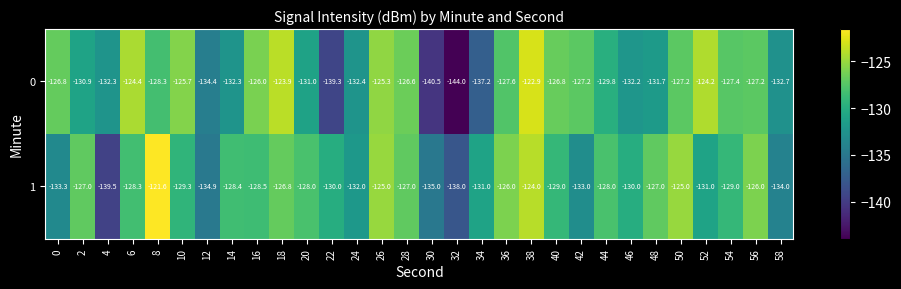

What is the lowest value of the 0 series?

-144.0